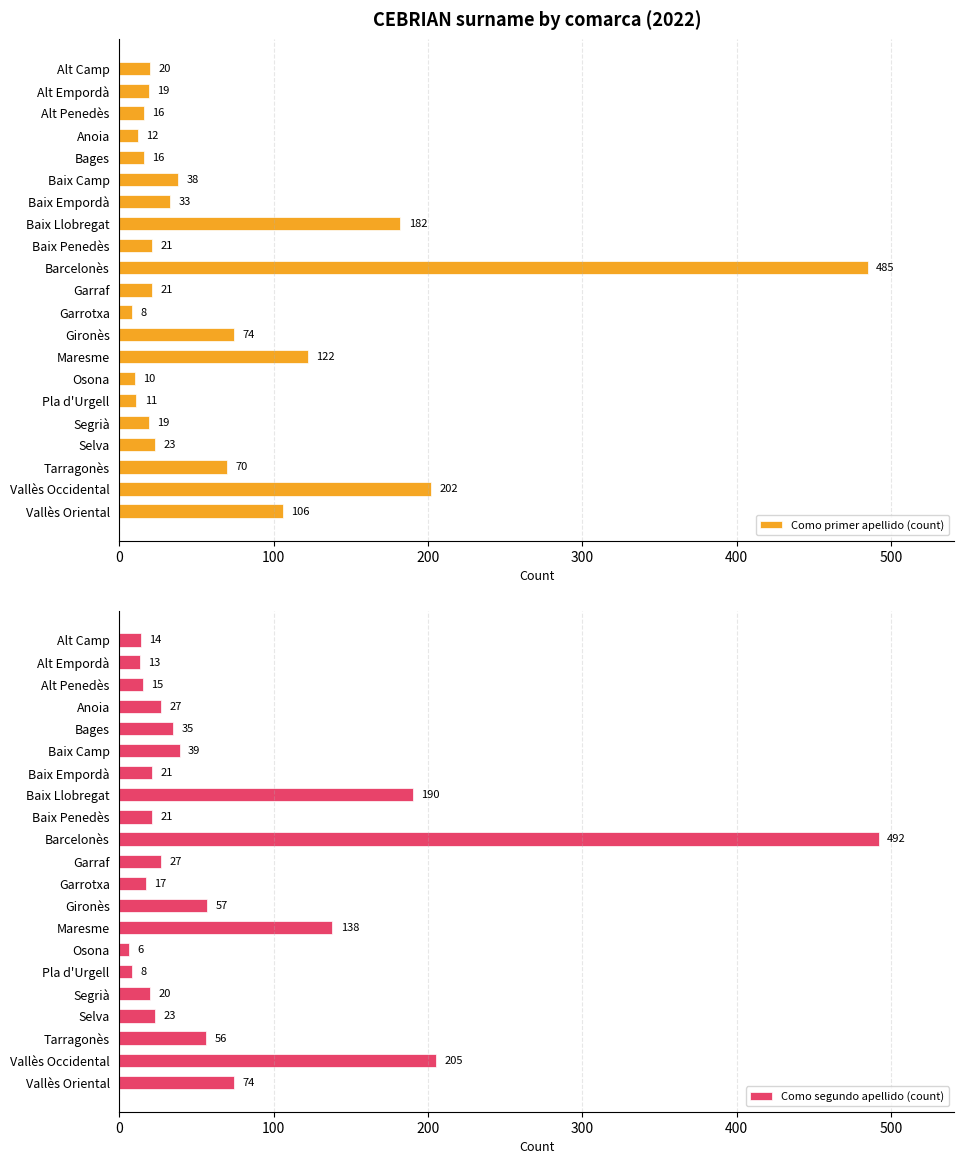

Rank the series by their maximum value, from lowest to highest.

Como primer apellido (count), Como segundo apellido (count)